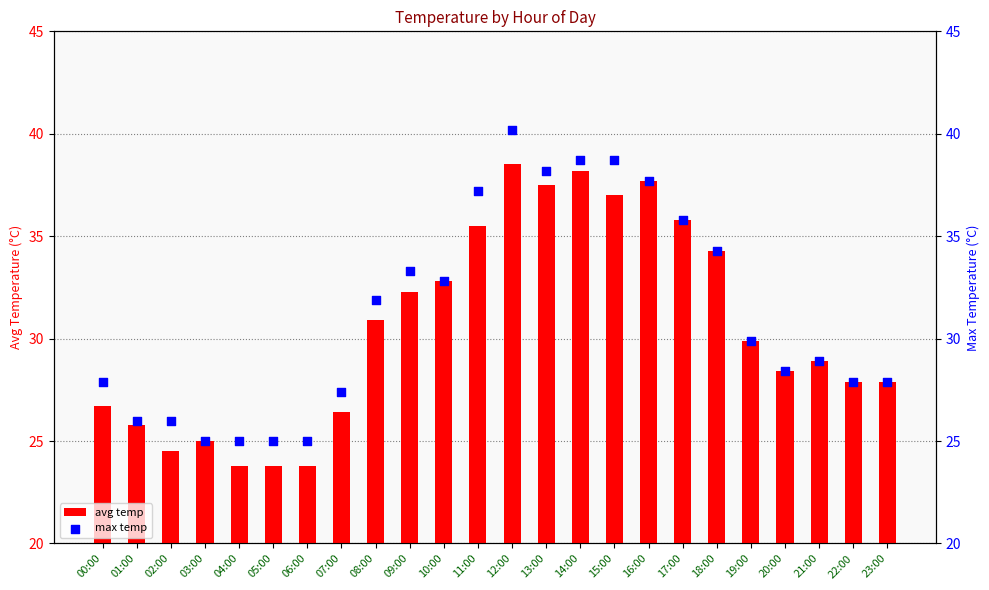

Which series contains the highest Y value?

max temp